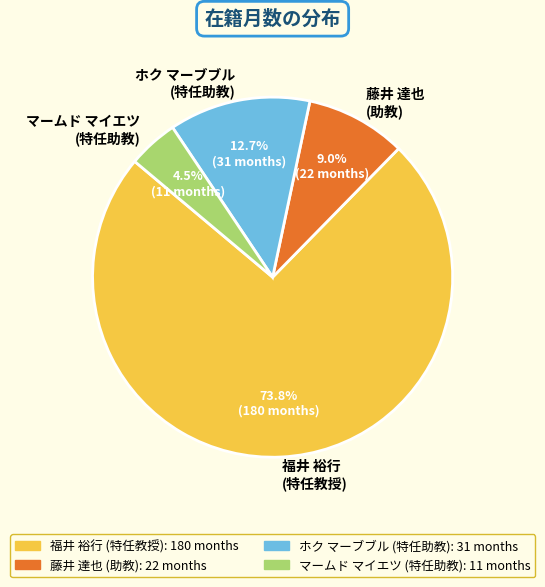

What portion of the pie excludes 福井 裕行 (特任教授)?

26.2%